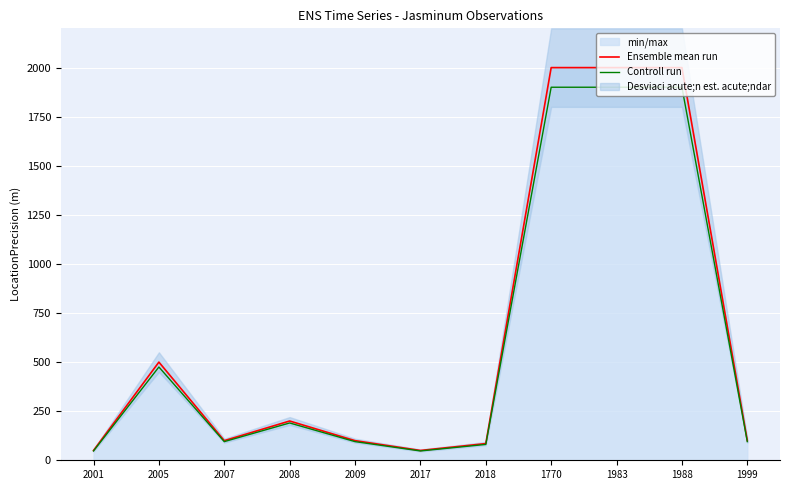

Count the number of categories in the chart.

11